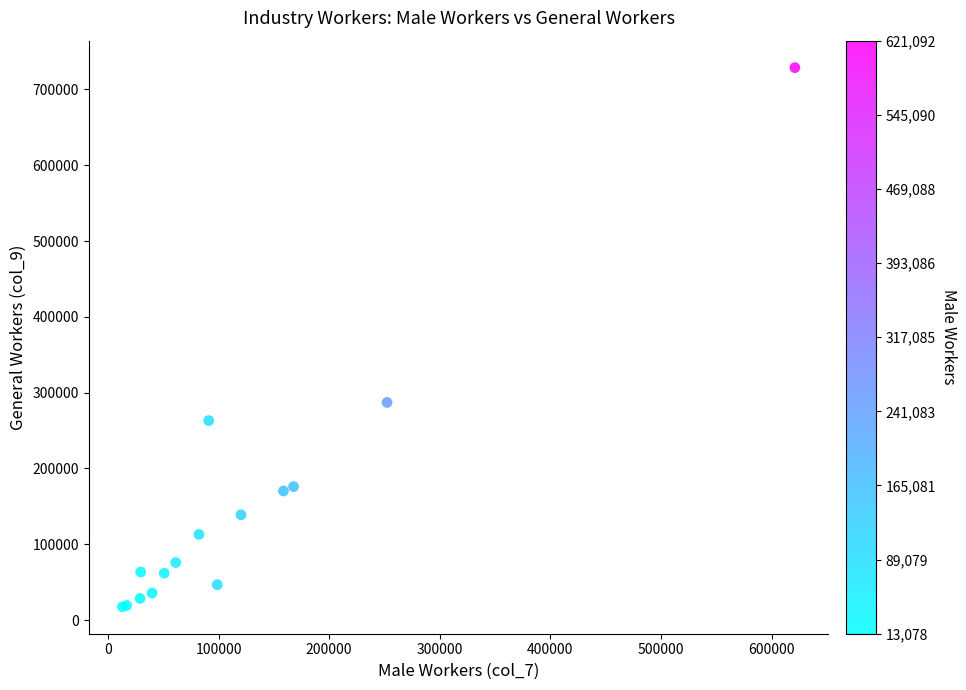

What Y value in the scatter plot is closest to 373143?

287087